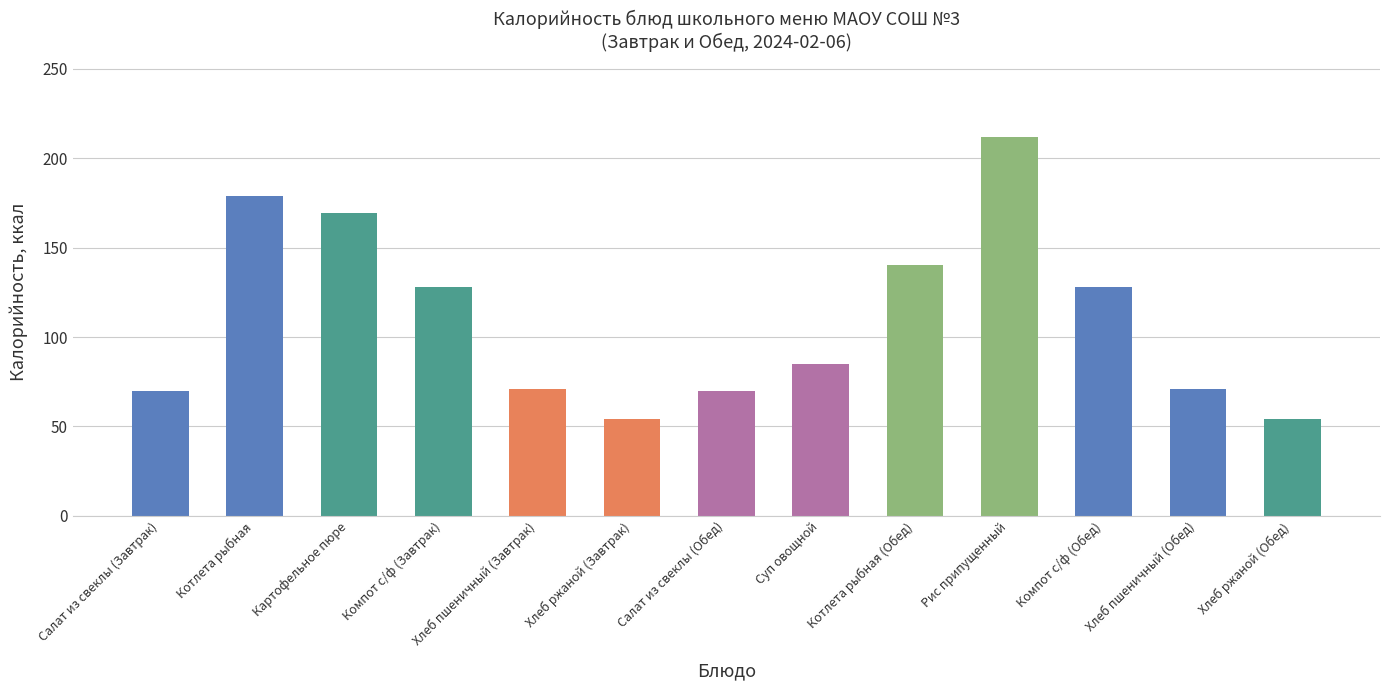

What is the maximum value shown in the chart?

212.0